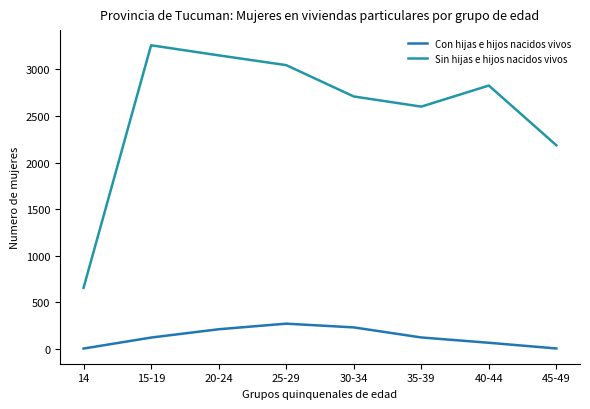

What value does the Sin hijas e hijos nacidos vivos series have at 20-24?

3150